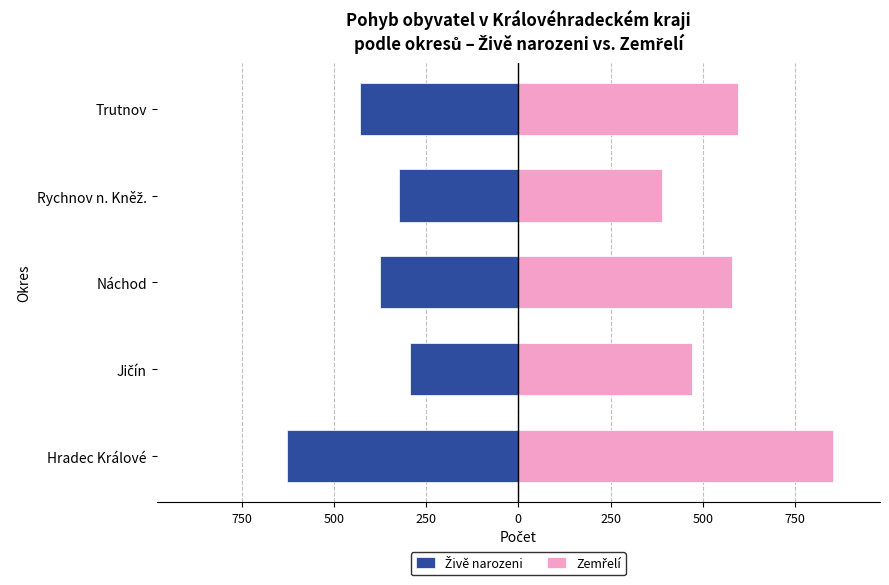

What is the value of the Živě narozeni bar at the 4th from the left?

-324